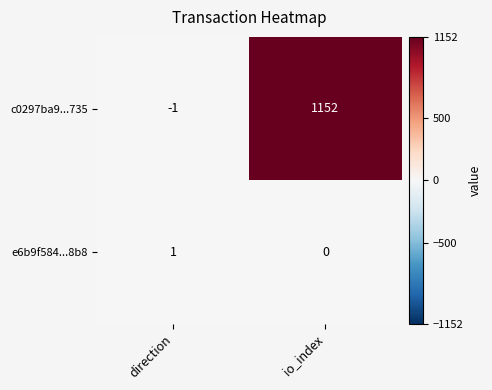

Count the number of data series in this chart.

2